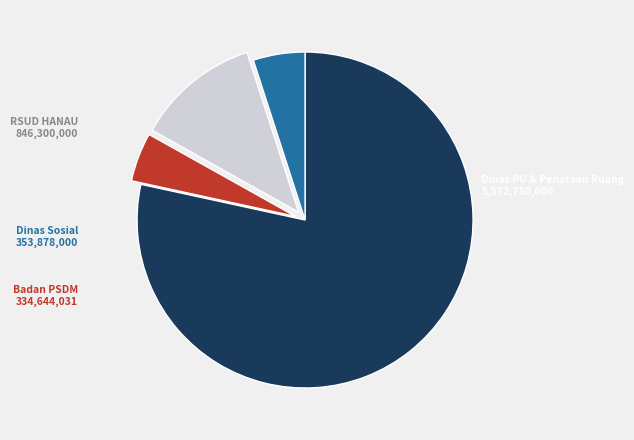

Does any single category account for the majority?

Yes